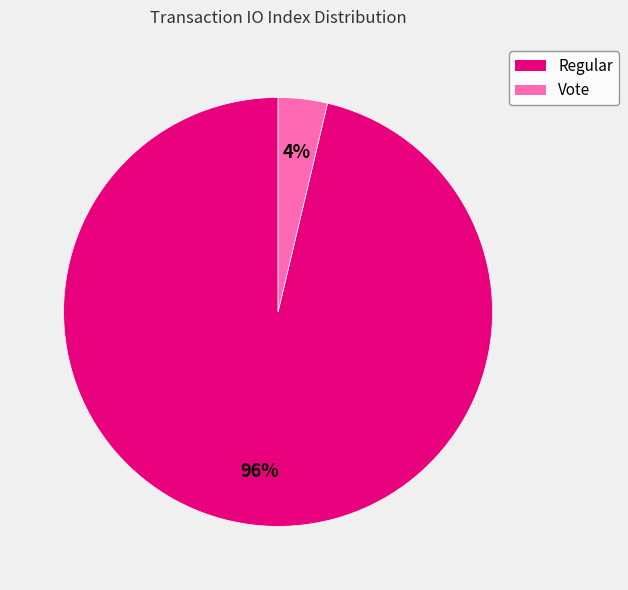

To the nearest percent, what is the average slice percentage?

50%